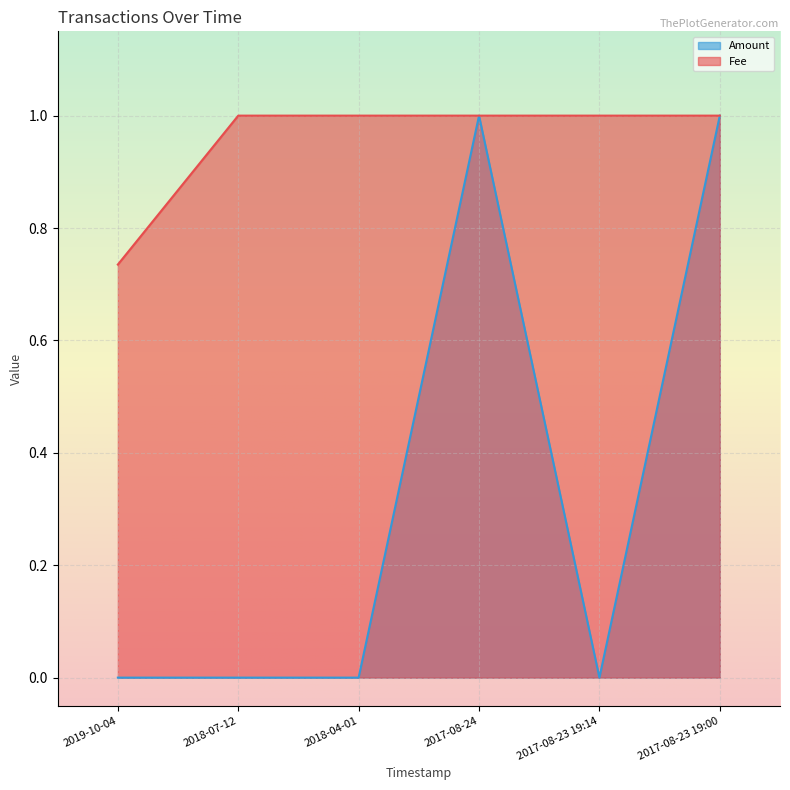

Between 2019-10-04 and 2018-04-01, which series saw the biggest shift?

Fee